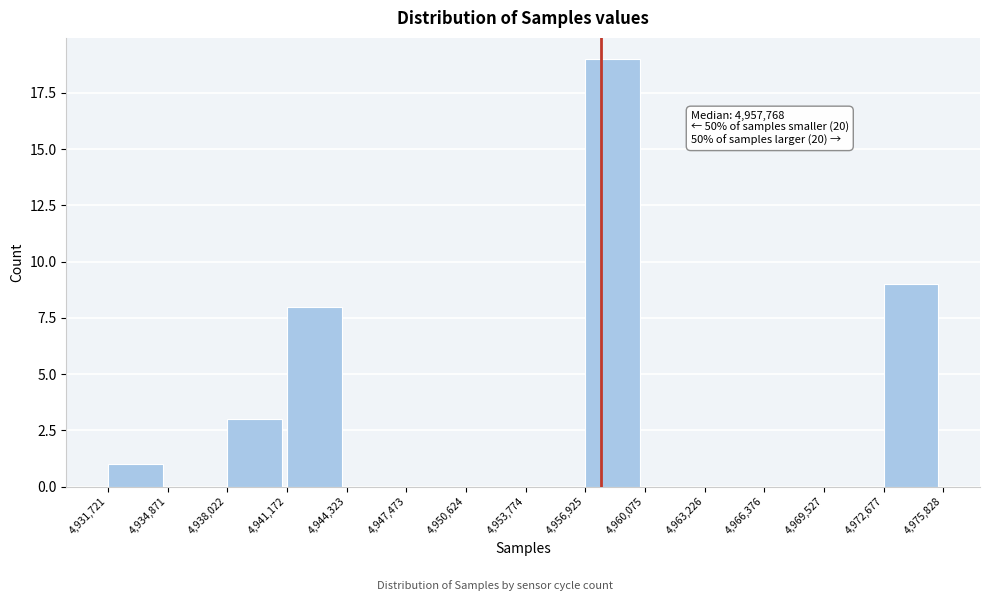

Over which range of the x-axis is the bar tallest?

4,956,925 to 4,960,075